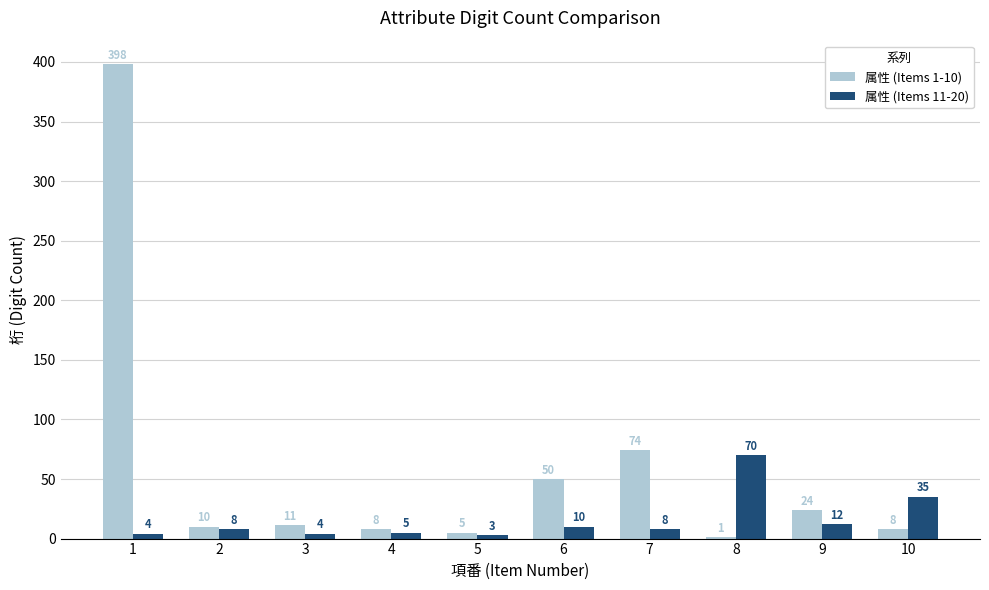

What is the greatest value displayed?

398